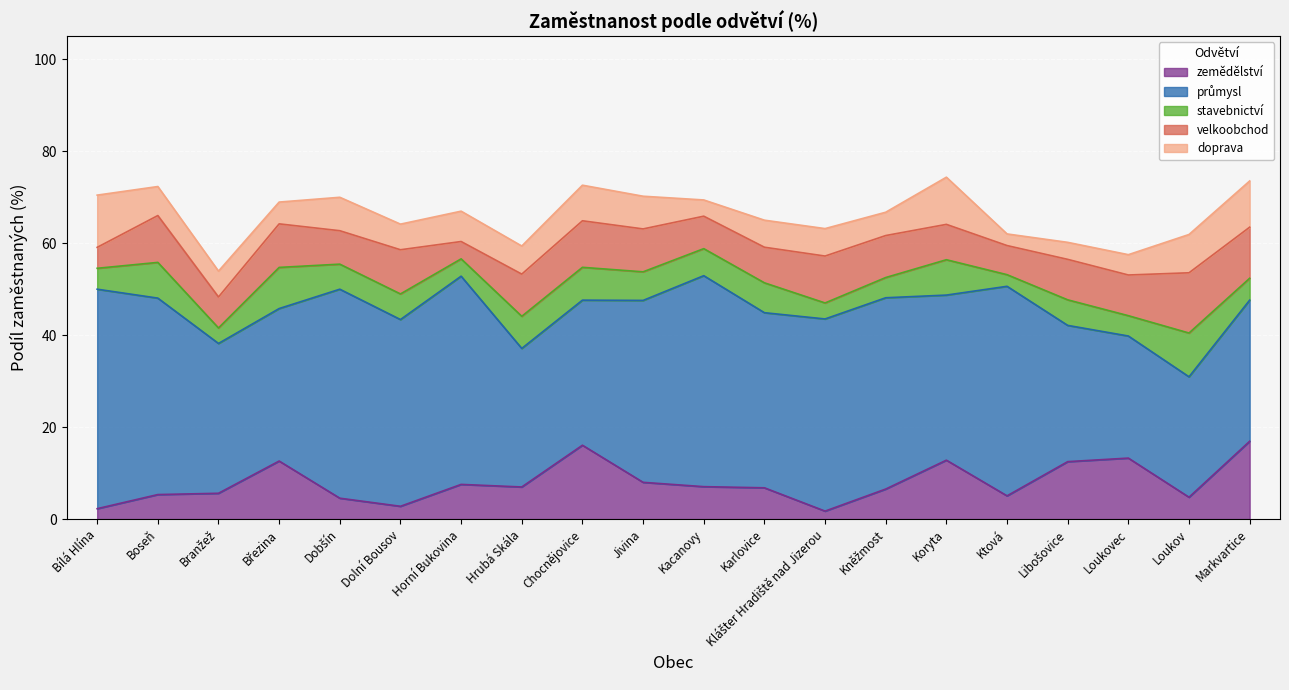

What is the total value across all series at Klášter Hradiště nad Jizerou?

63.2